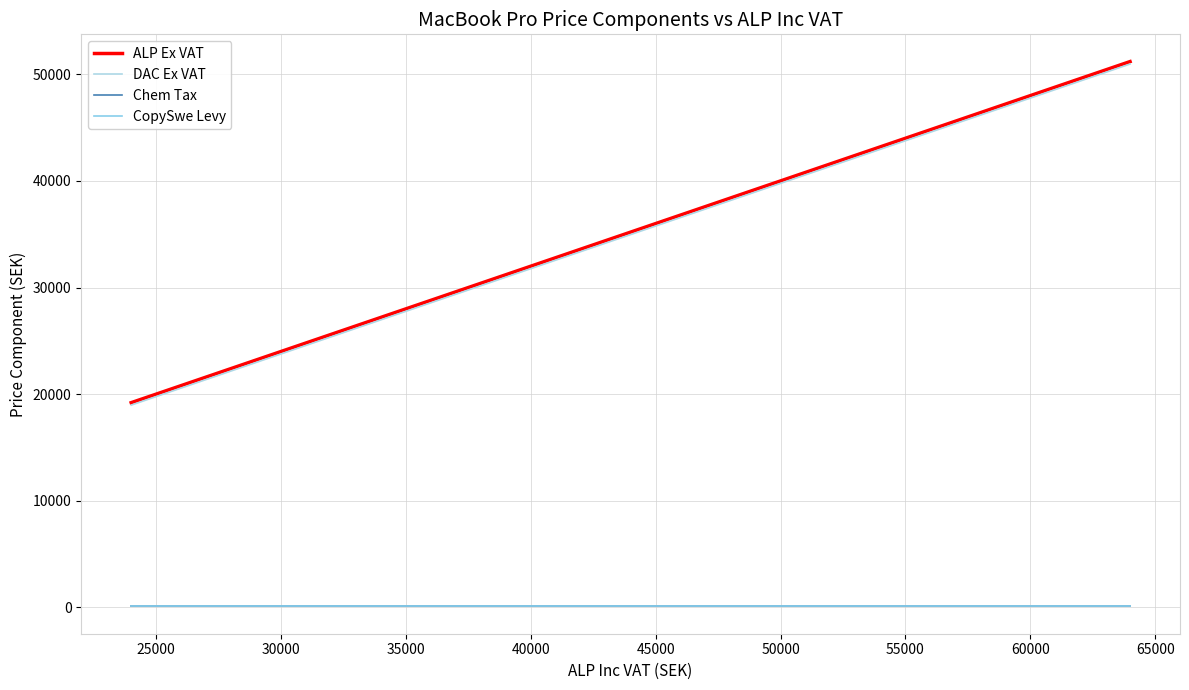

What is the difference between the maximum and minimum values in the ALP Ex VAT series?

32000.0